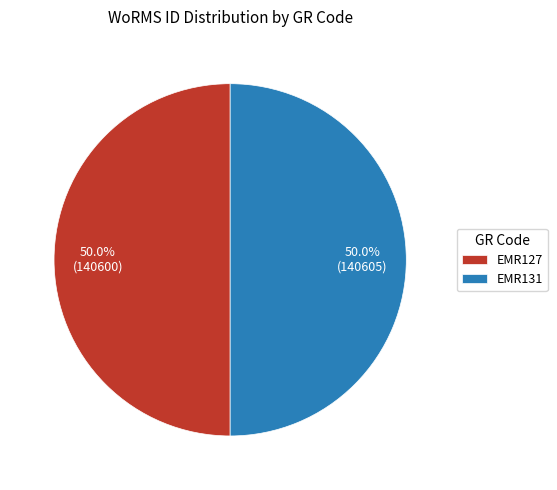

To the nearest percent, what portion does EMR127 represent?

50%